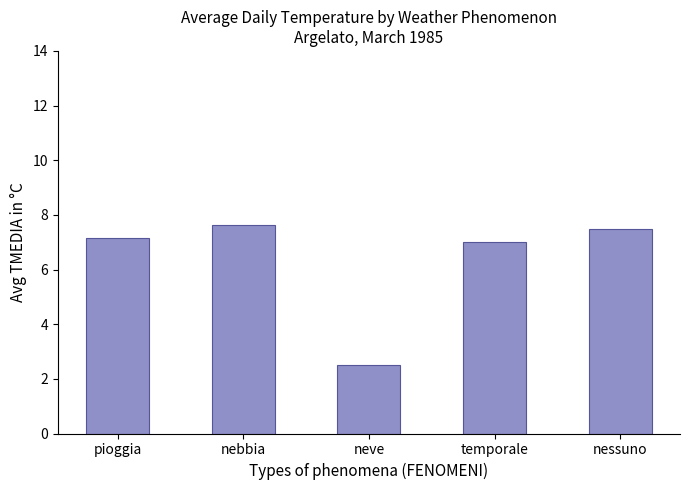

Read the value at neve.

2.5